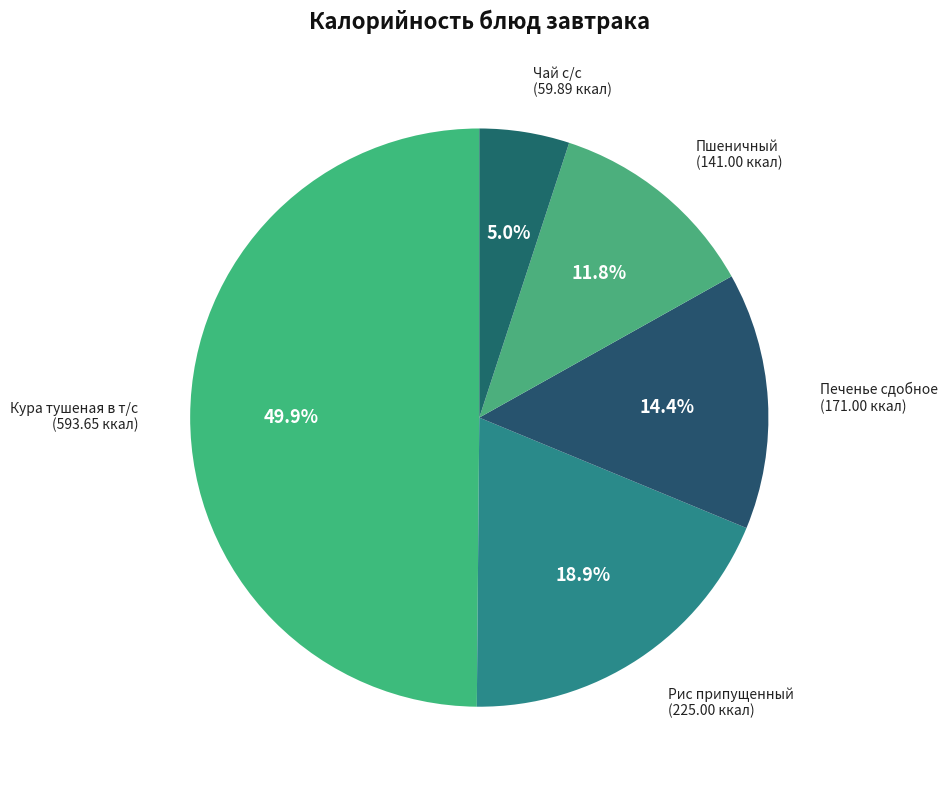

To the nearest percent, what portion does Кура тушеная в т/с represent?

50%